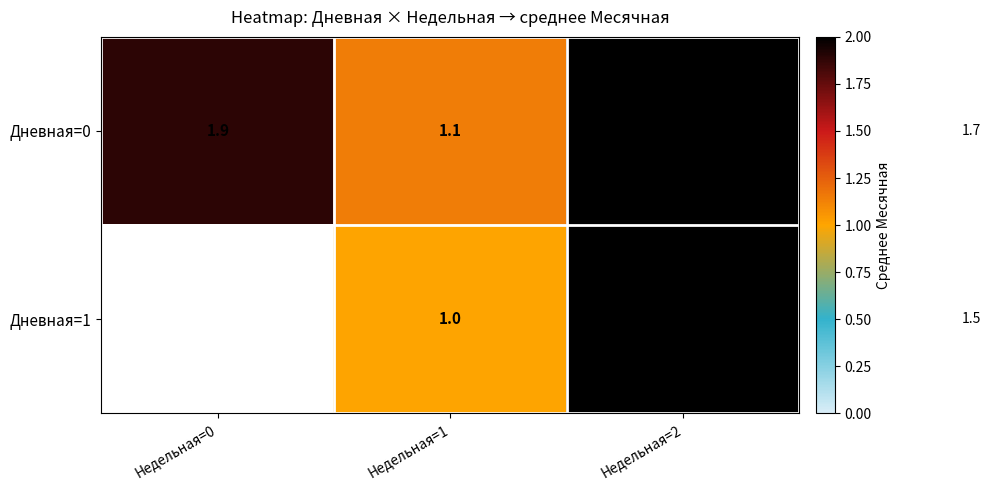

True or false: Дневная=1 has a value of 3.2 at Недельная=2.

False